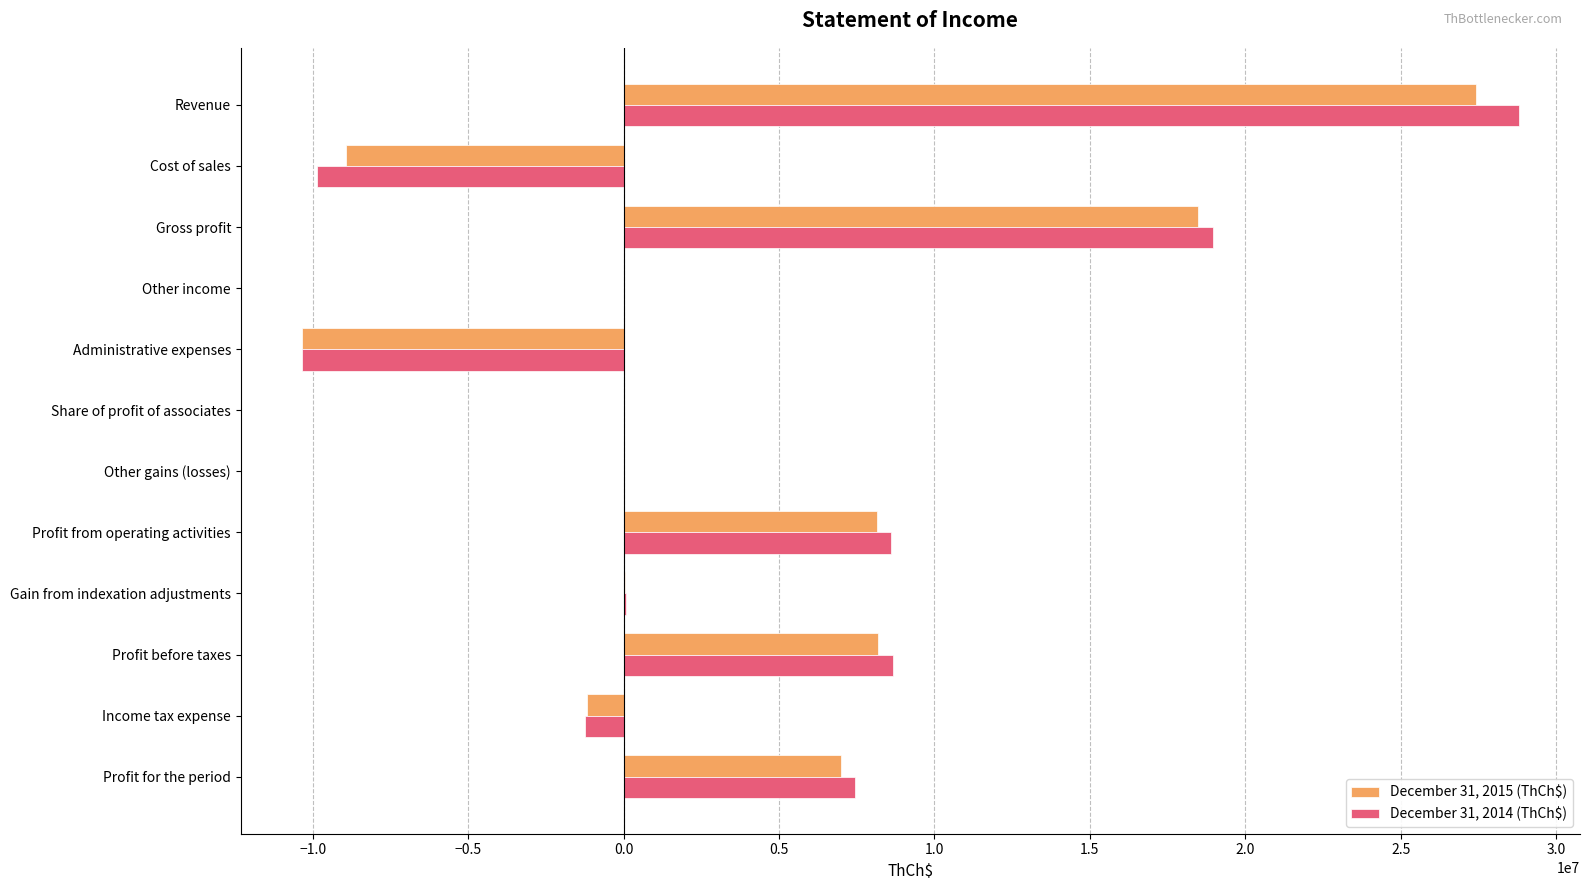

Is it true that December 31, 2014 (ThCh$) equals 0 at Other gains (losses)?

True